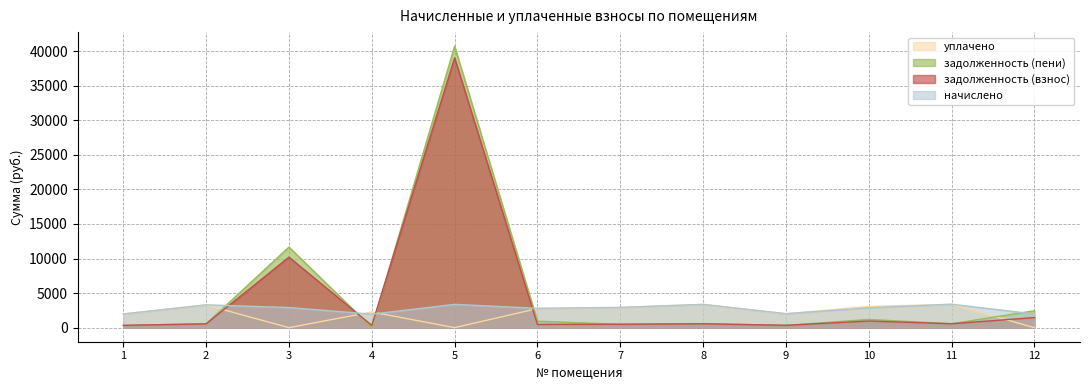

Rank the series at 12 from highest to lowest value.

задолженность (пени), начислено, задолженность (взнос), уплачено